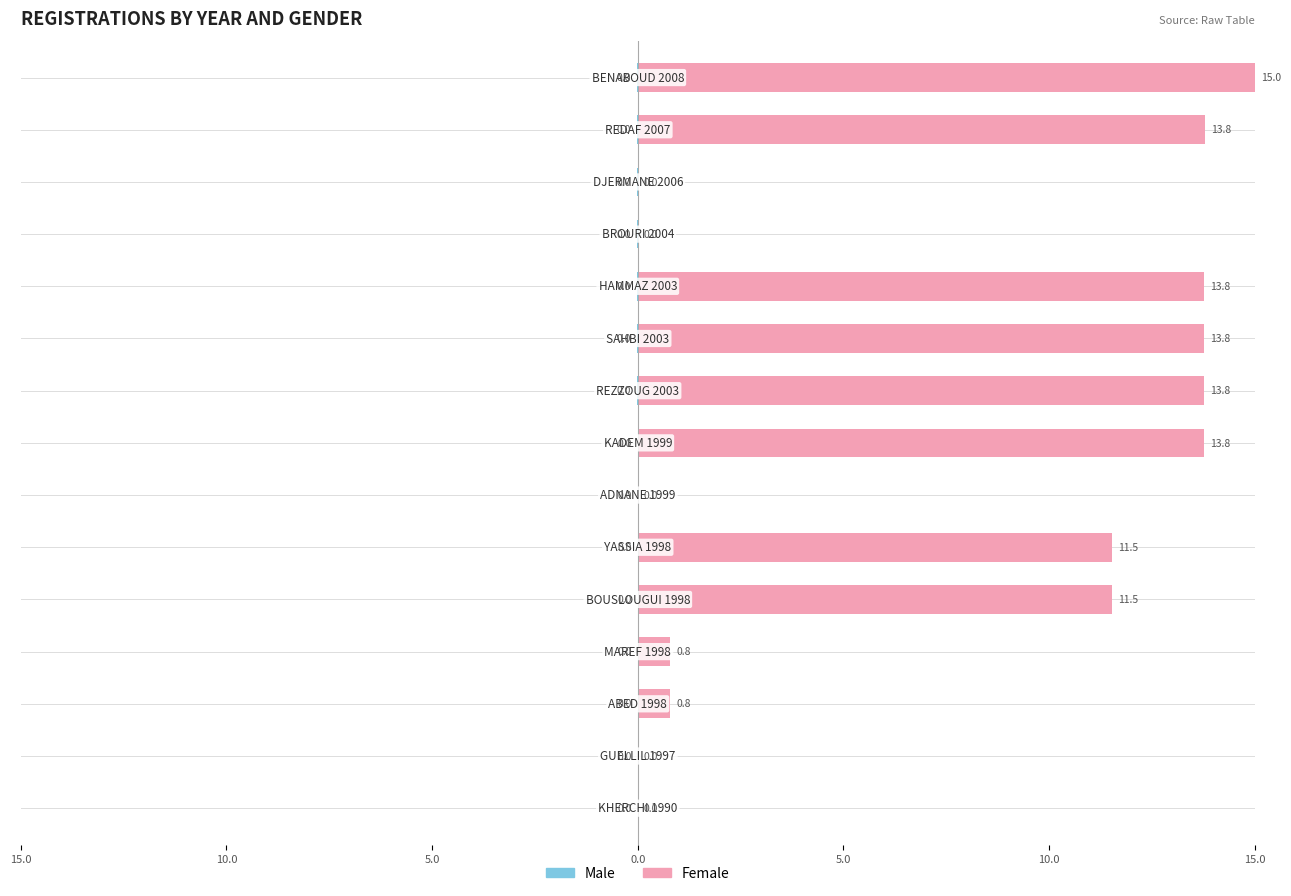

Is it true that Male equals -0.0 at 15.0?

True